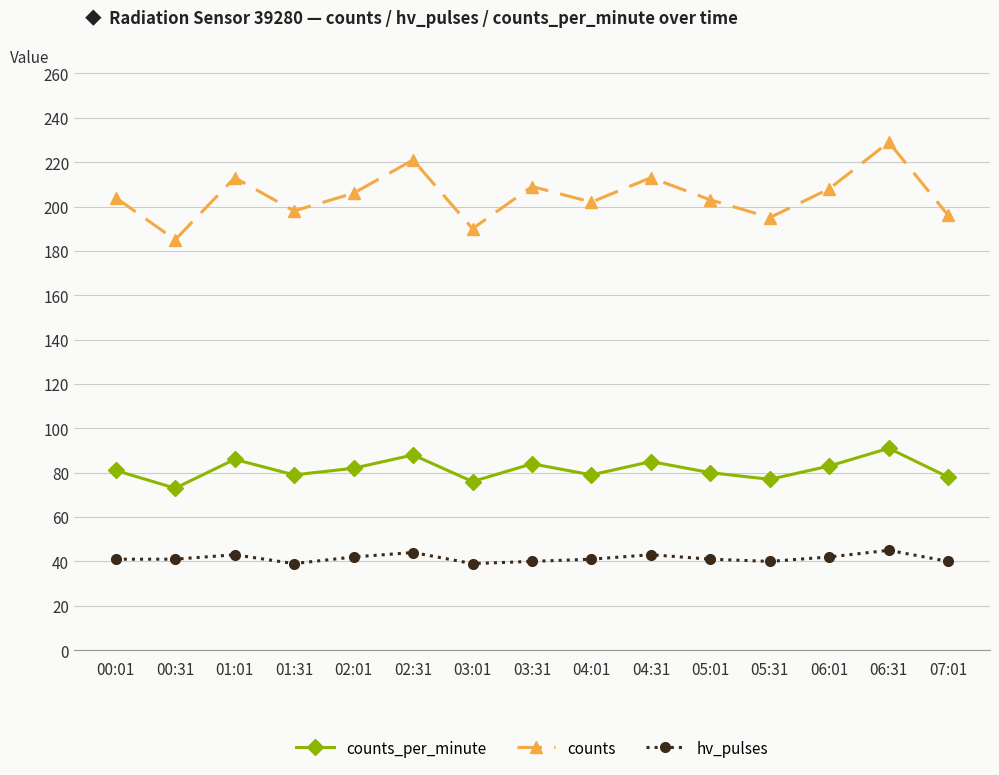

True or false: hv_pulses has a value of 40 at 03:31.

True